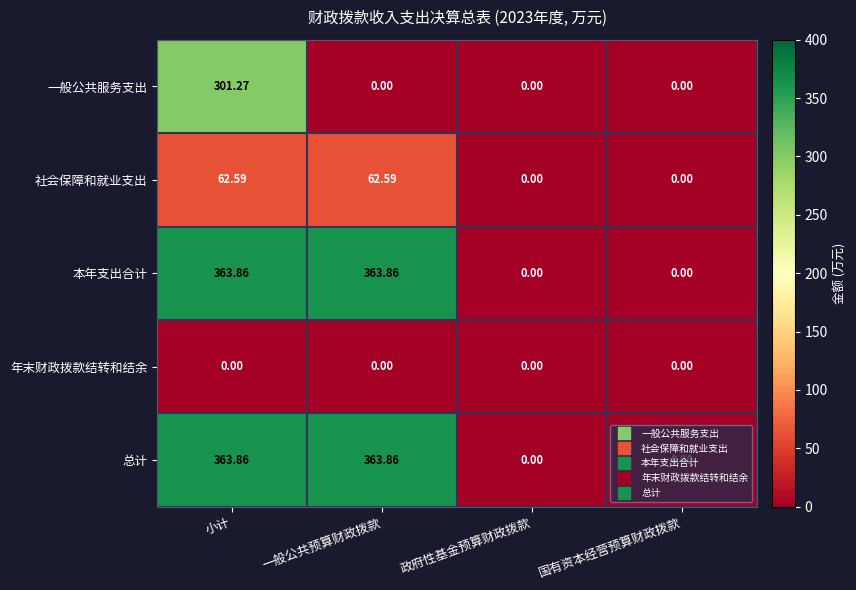

At which category is the sum across all series the highest?

小计